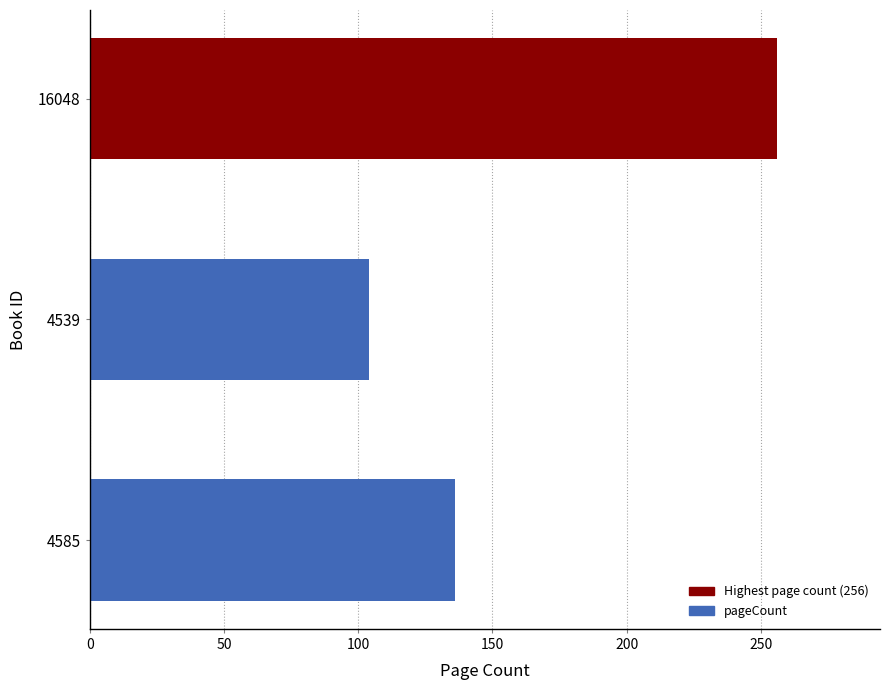

How many data points are less than 136?

1